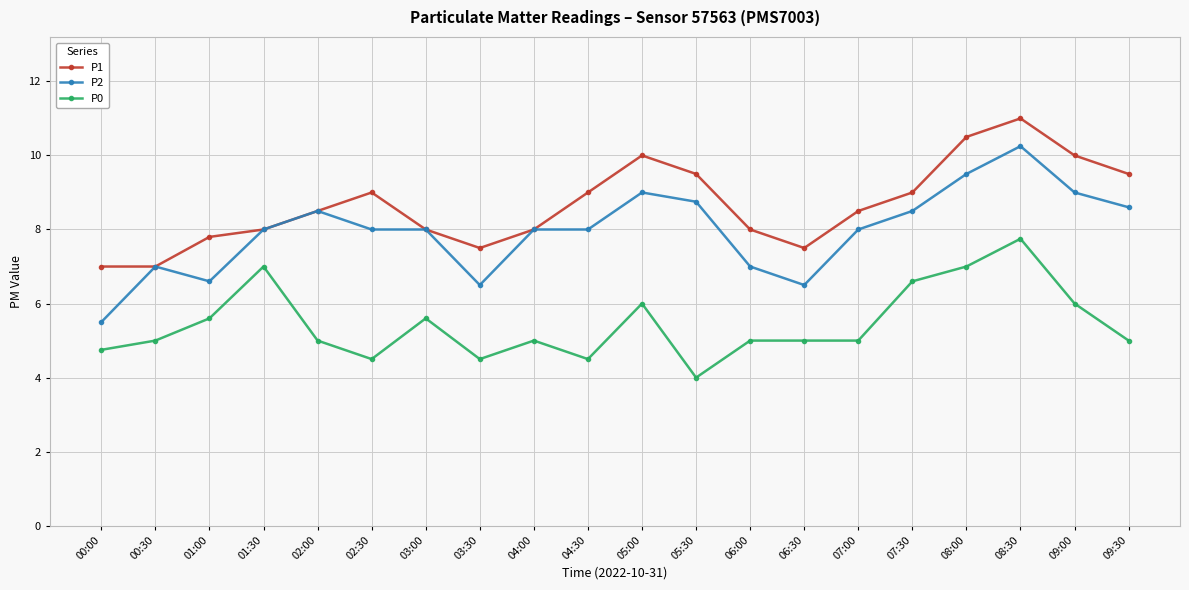

What is the difference between the P1 values at 03:00 and 02:00?

0.5